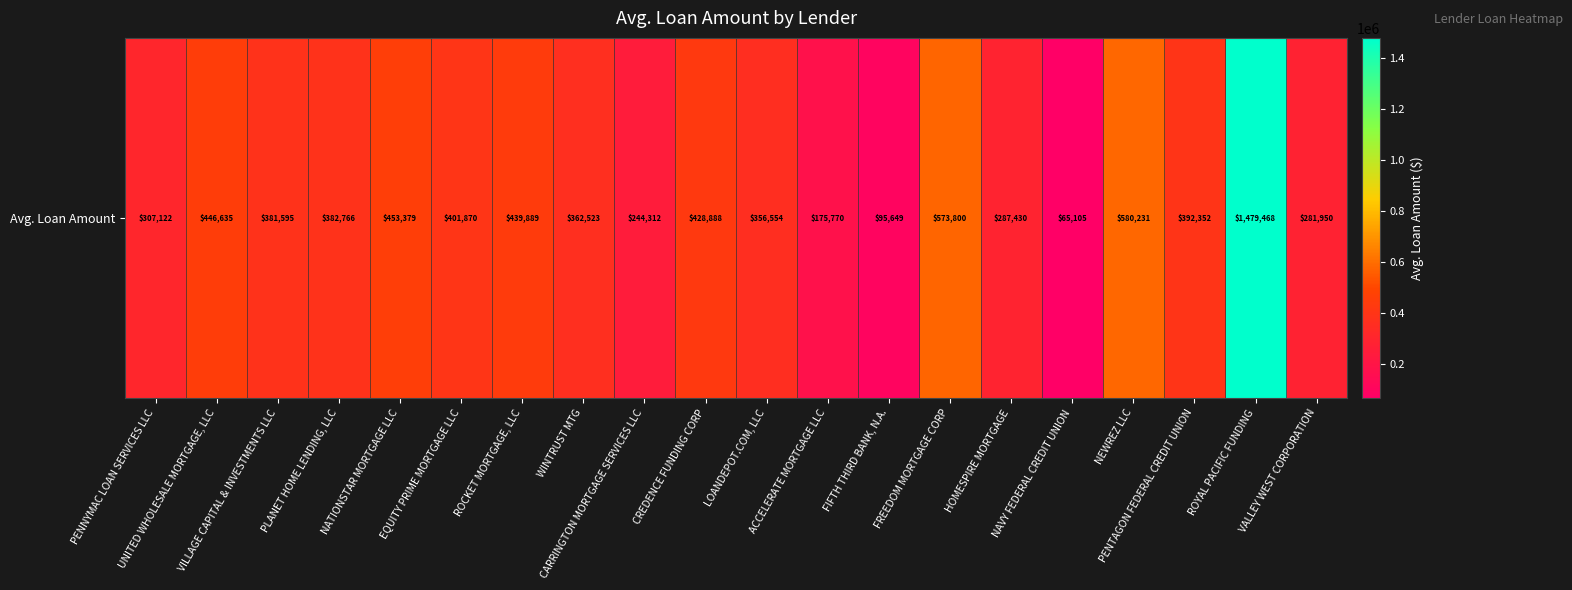

Rank the categories by value from lowest to highest.

NAVY FEDERAL CREDIT UNION, FIFTH THIRD BANK, N.A., ACCELERATE MORTGAGE LLC, CARRINGTON MORTGAGE SERVICES LLC, VALLEY WEST CORPORATION, HOMESPIRE MORTGAGE, PENNYMAC LOAN SERVICES LLC, LOANDEPOT.COM, LLC, WINTRUST MTG, VILLAGE CAPITAL & INVESTMENTS LLC, PLANET HOME LENDING, LLC, PENTAGON FEDERAL CREDIT UNION, EQUITY PRIME MORTGAGE LLC, CREDENCE FUNDING CORP, ROCKET MORTGAGE, LLC, UNITED WHOLESALE MORTGAGE, LLC, NATIONSTAR MORTGAGE LLC, FREEDOM MORTGAGE CORP, NEWREZ LLC, ROYAL PACIFIC FUNDING